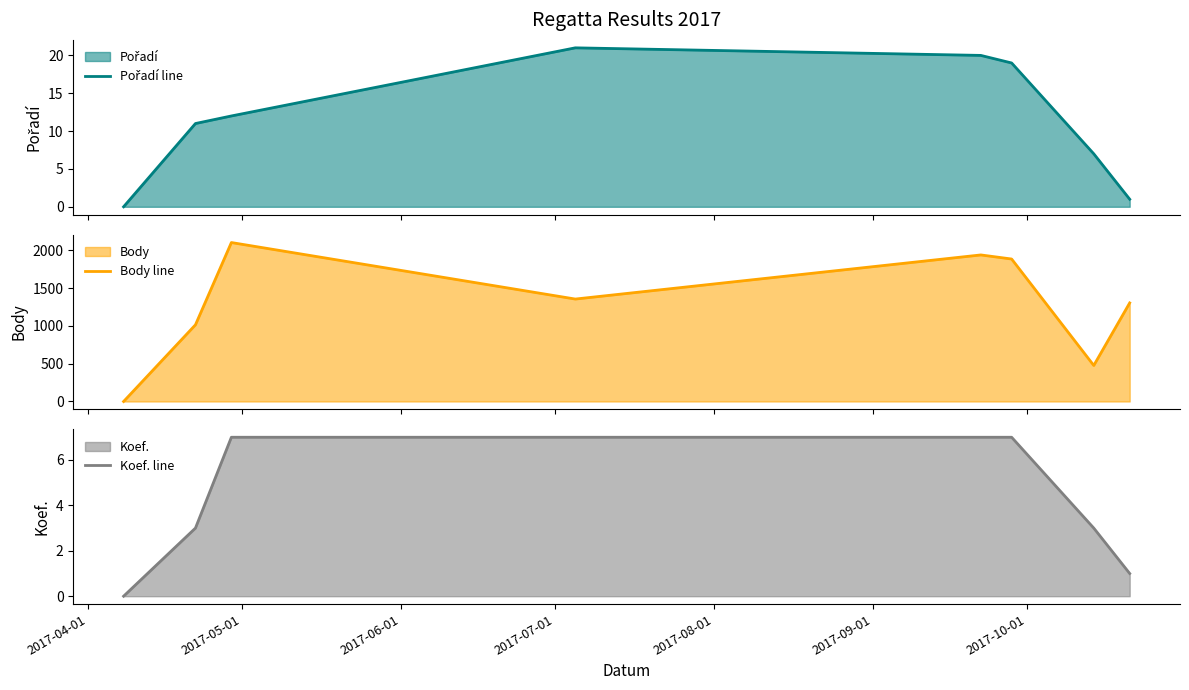

What is the maximum value for Body line?

2104